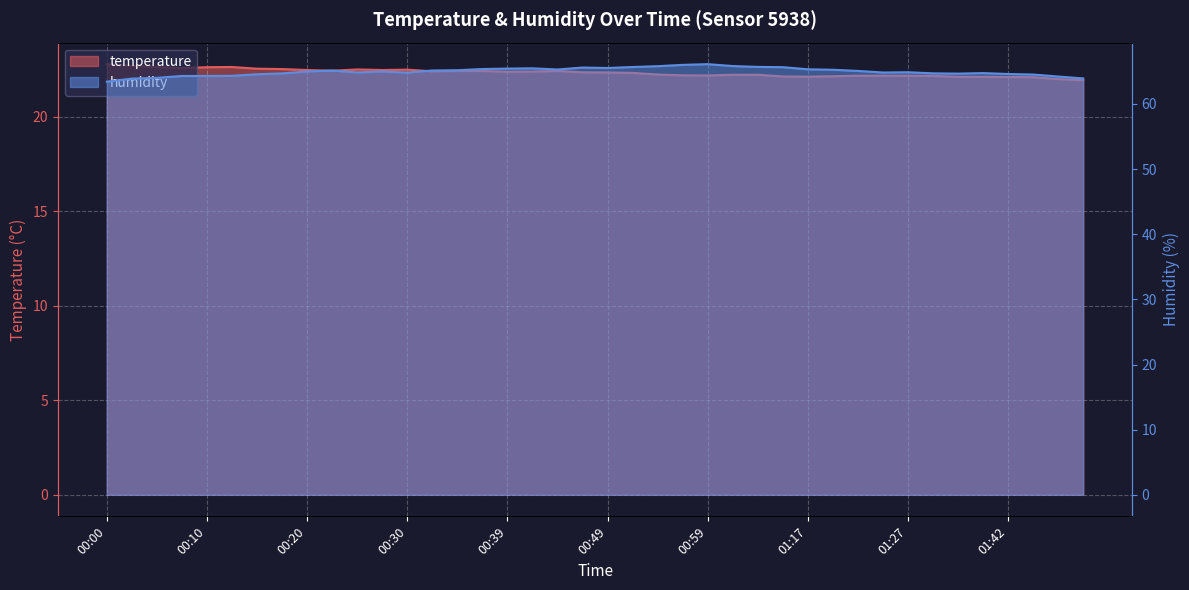

List the series in order of their overall mean, lowest first.

temperature, humidity